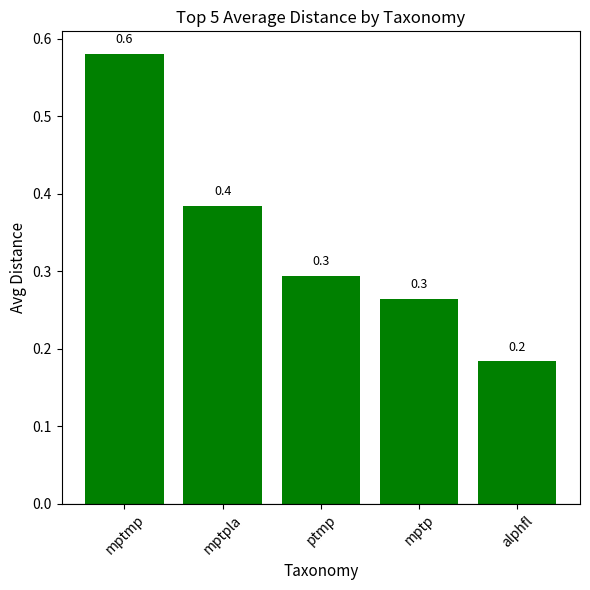

What is the difference between the maximum and minimum values?

0.4